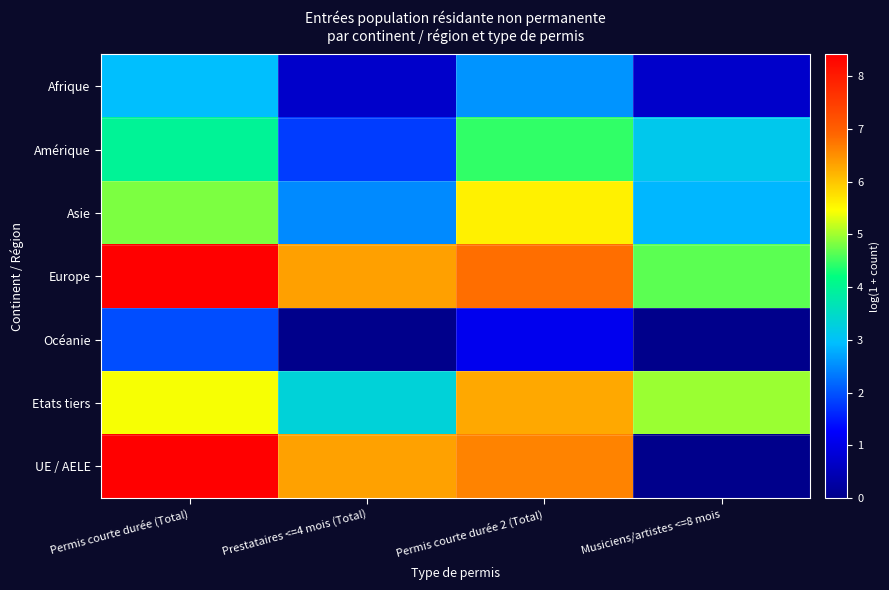

Between Musiciens/artistes <=8 mois and Prestataires <=4 mois (Total), which is larger?

Musiciens/artistes <=8 mois